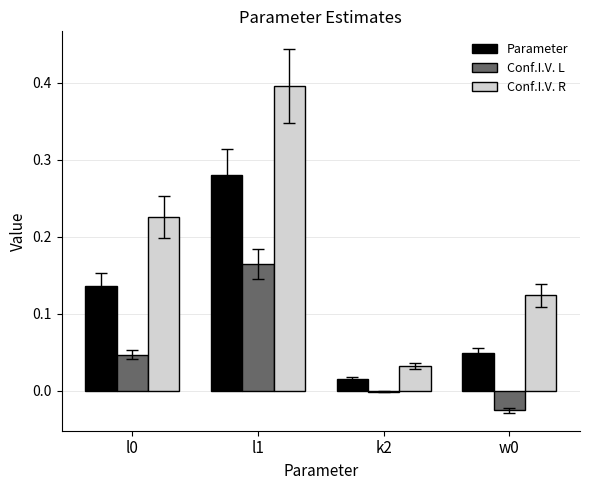

Are the bars horizontal?

No